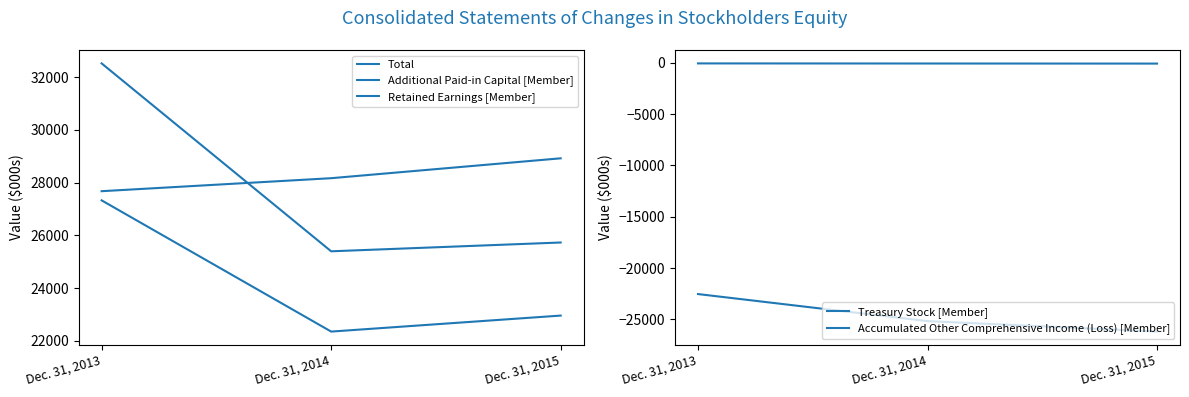

Where is Total nearest to the value 28957?

Dec. 31, 2015